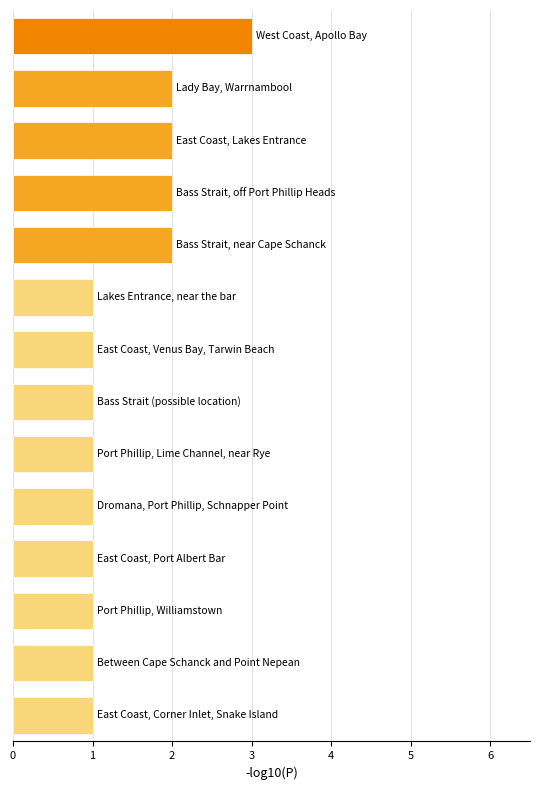

What is the sum of all values?

20